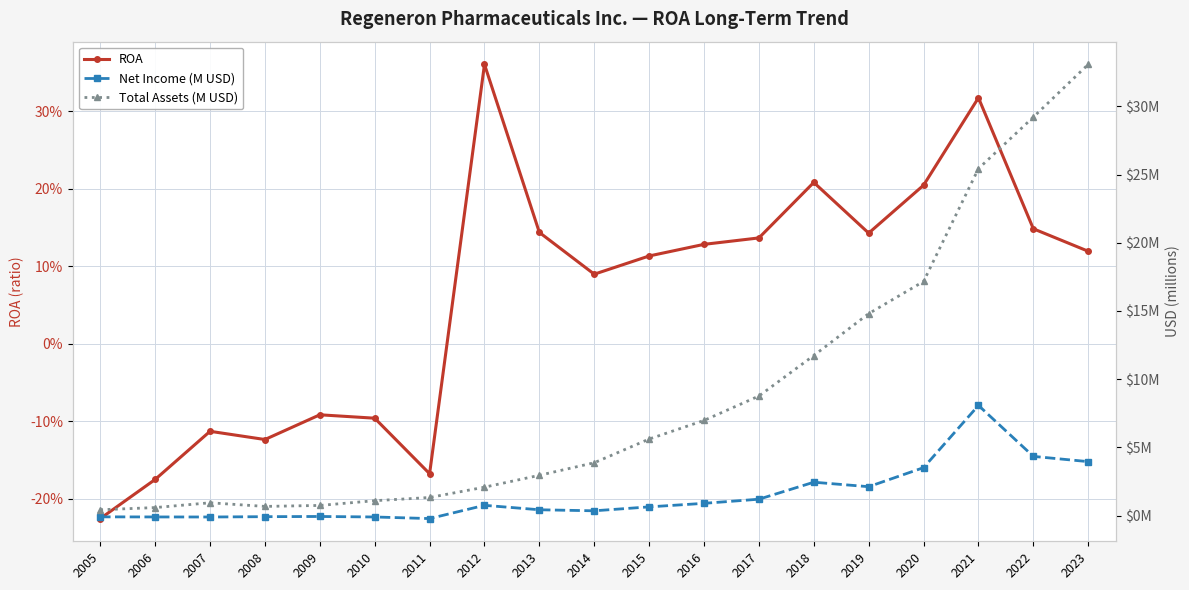

At how many categories does at least one series exceed 6?

8